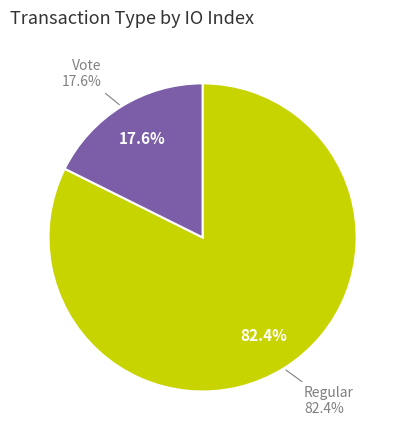

Rank the categories by value from lowest to highest.

Vote, Regular